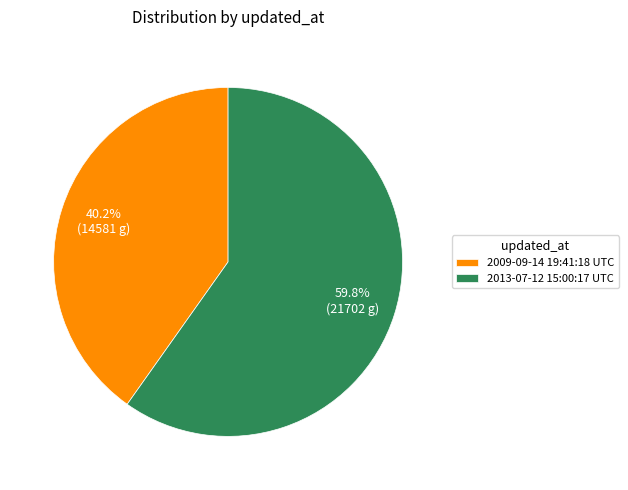

Which slice is the smallest?

2009-09-14 19:41:18 UTC